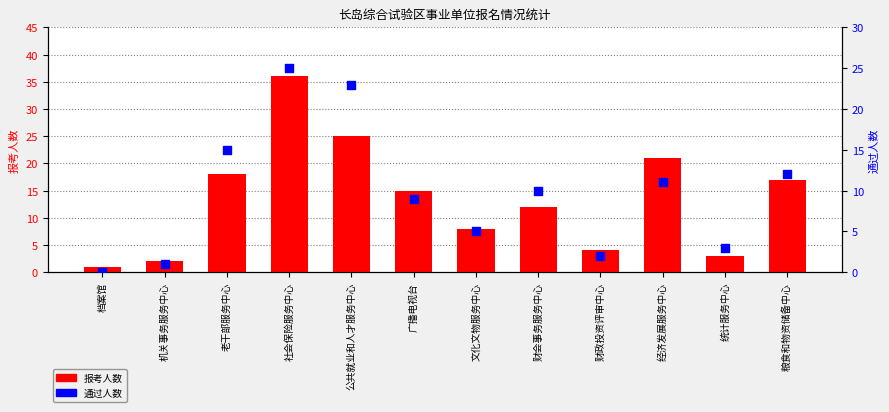

What are all the series names shown in the legend?

报考人数, 通过人数